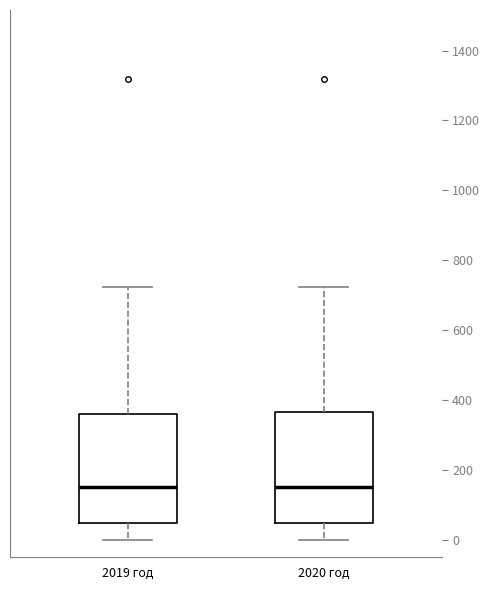

Reading left to right, transcribe this box plot: for each box, give where its median line is, the range the box spans, and where its two whiskers end, as read against the y-axis. The values are not printed on the chart, so give them approximately, as read against the axis.

2019 год: median 160, box 40 to 360, whiskers 0 to 720
2020 год: median 160, box 40 to 360, whiskers 0 to 720